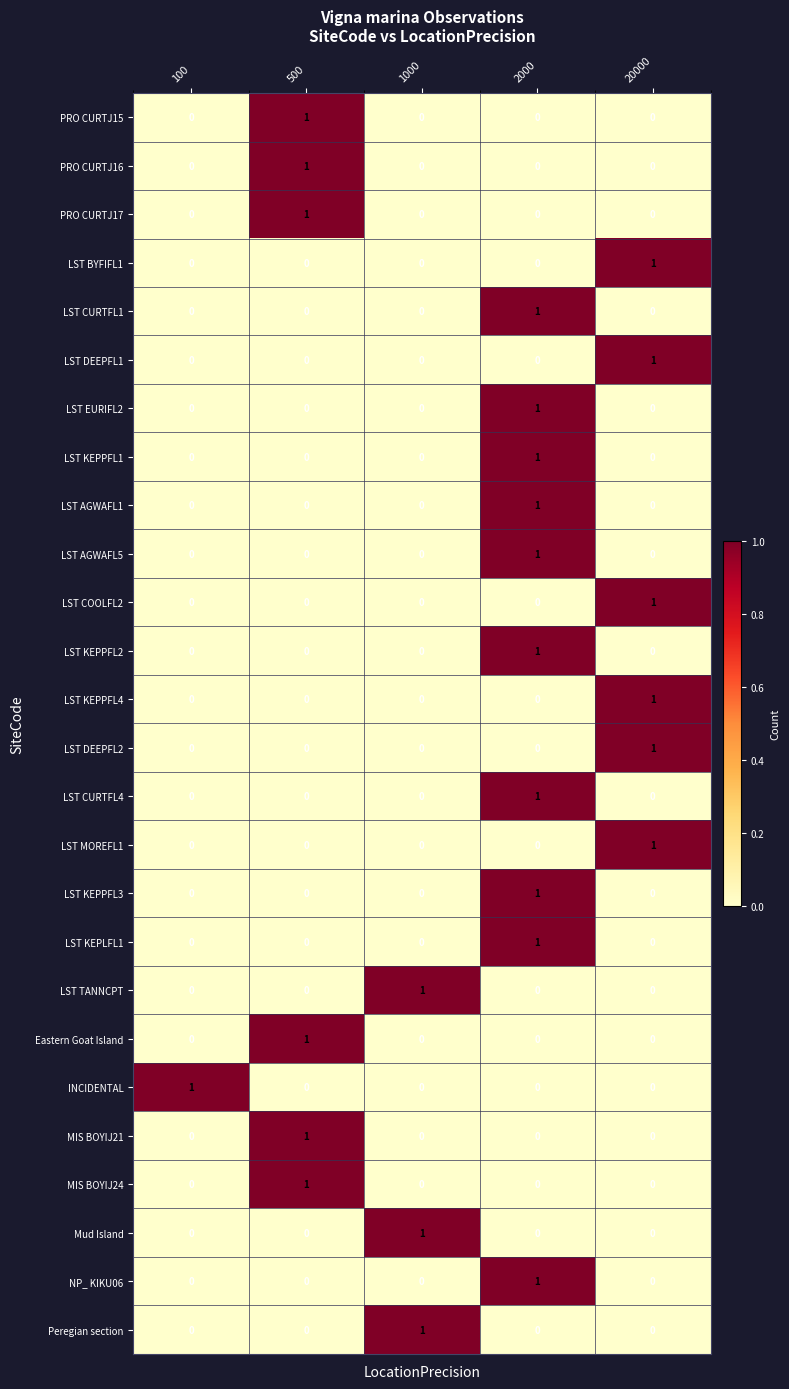

At how many categories does at least one series exceed 0?

5